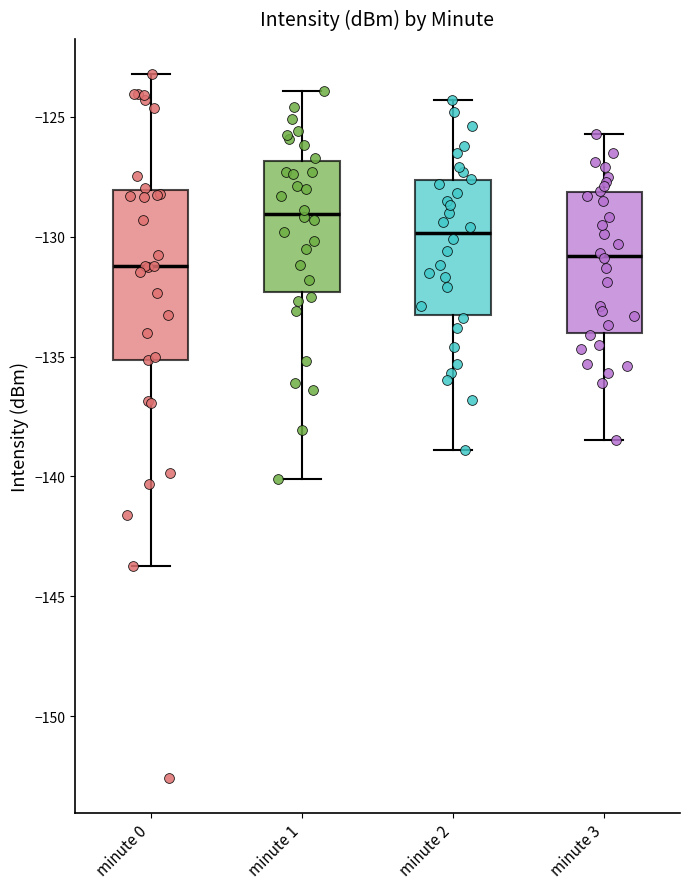

Reading left to right, transcribe this box plot: for each box, give where its median line is, the range the box spans, and where its two whiskers end, as read against the y-axis. The values are not printed on the chart, so give them approximately, as read against the axis.

minute 0: median -131.0, box -135.0 to -128.0, whiskers -143.5 to -123.0
minute 1: median -129.0, box -132.5 to -127.0, whiskers -140.0 to -124.0
minute 2: median -130.0, box -133.5 to -127.5, whiskers -139.0 to -124.5
minute 3: median -131.0, box -134.0 to -128.0, whiskers -138.5 to -125.5